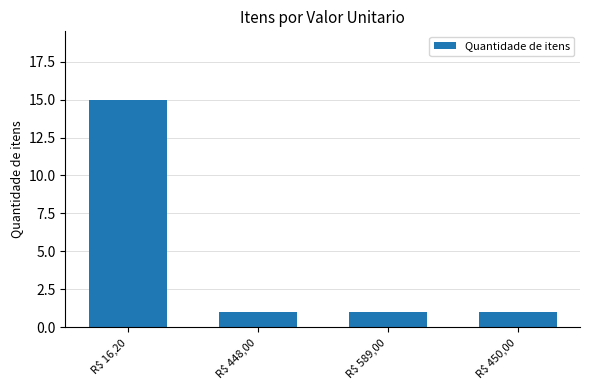

The chart shows a value of 1 at R$ 589,00. True or false?

True